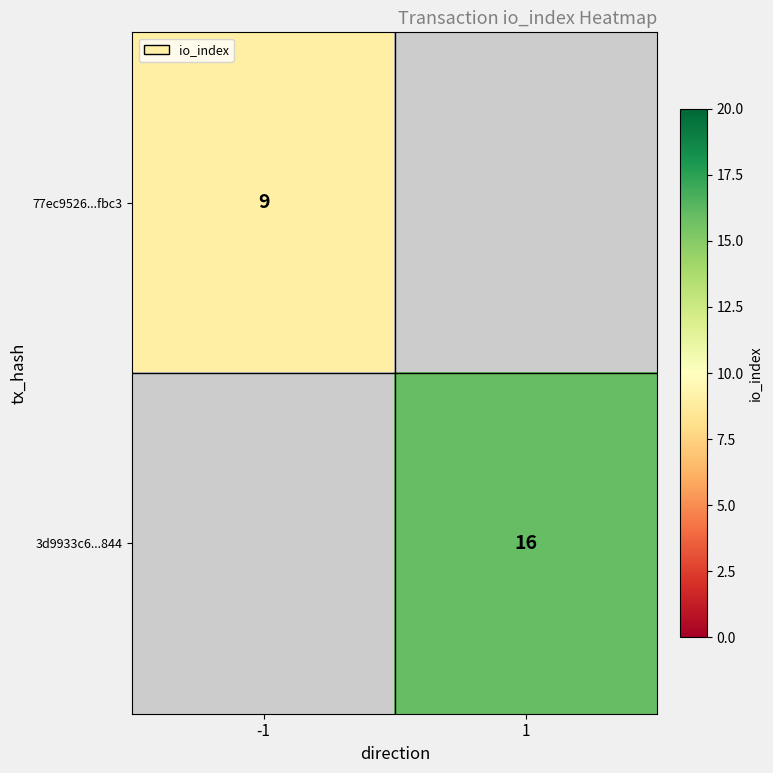

The 77ec9526...fbc3 series shows 9 at -1. True or false?

True